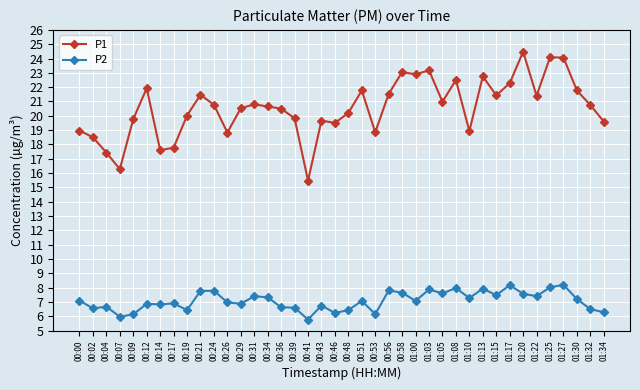

What is the lowest value of the P1 series?

15.5